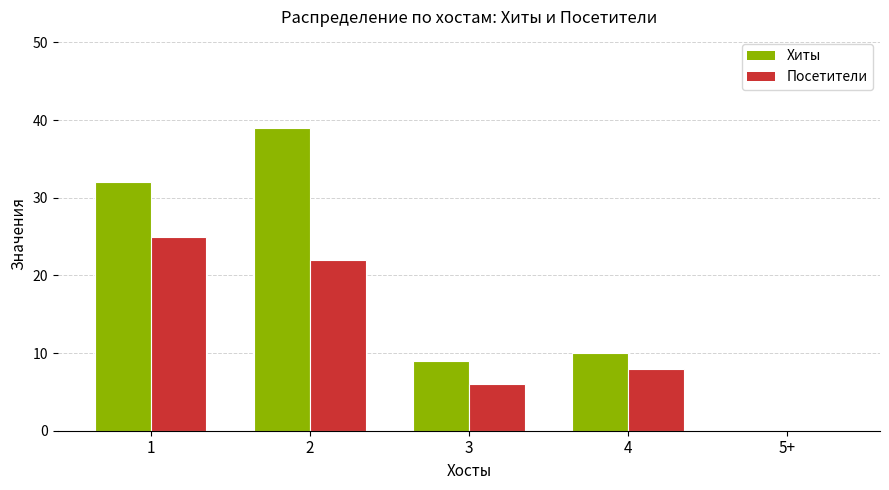

What is the approximate value of Посетители at 4, to the nearest 5?

10